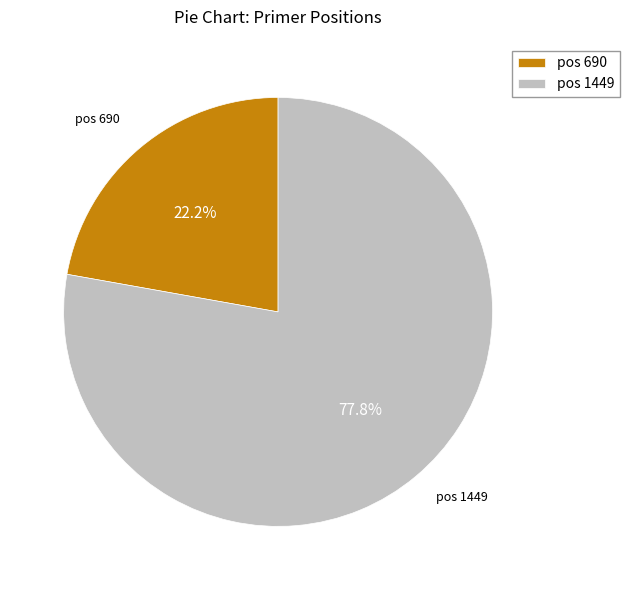

To the nearest percent, what is the difference between the largest and smallest slice percentages?

56%